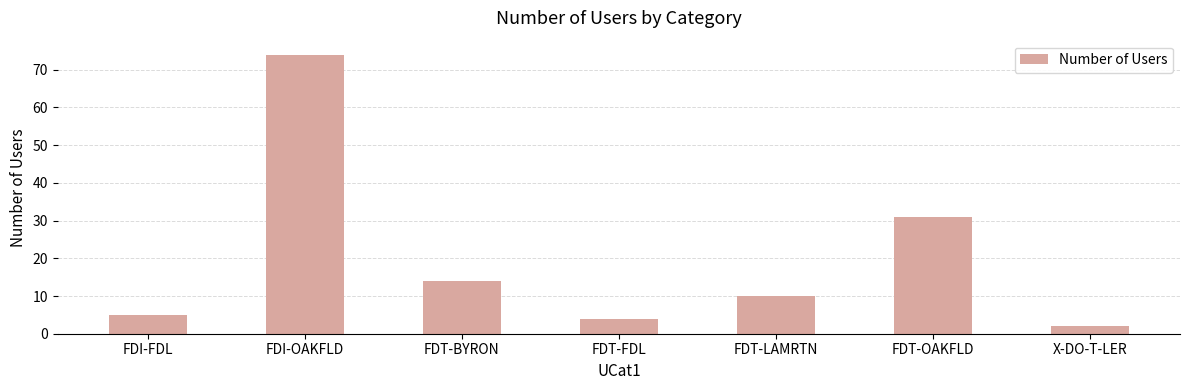

Where is the data nearest to the value 38?

FDT-OAKFLD